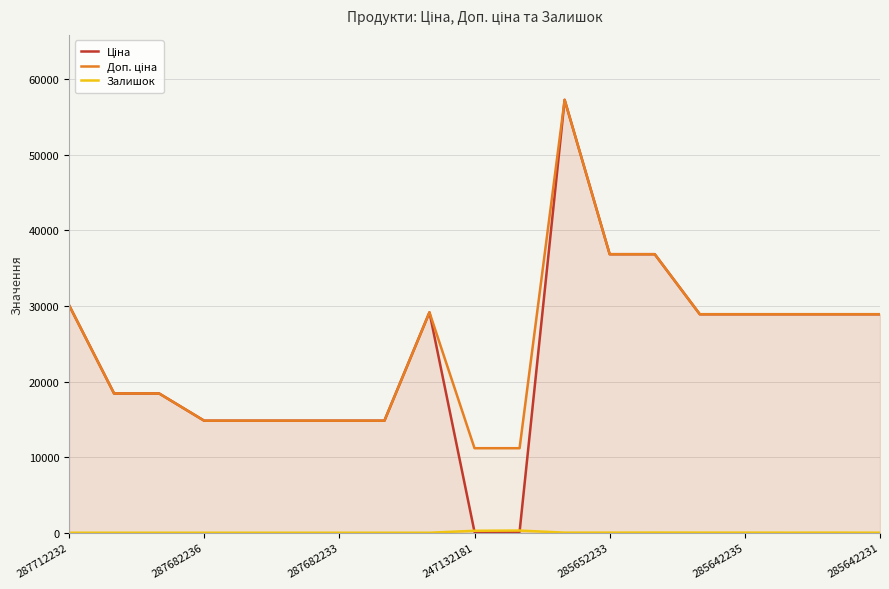

Which series has the widest spread of values?

Ціна